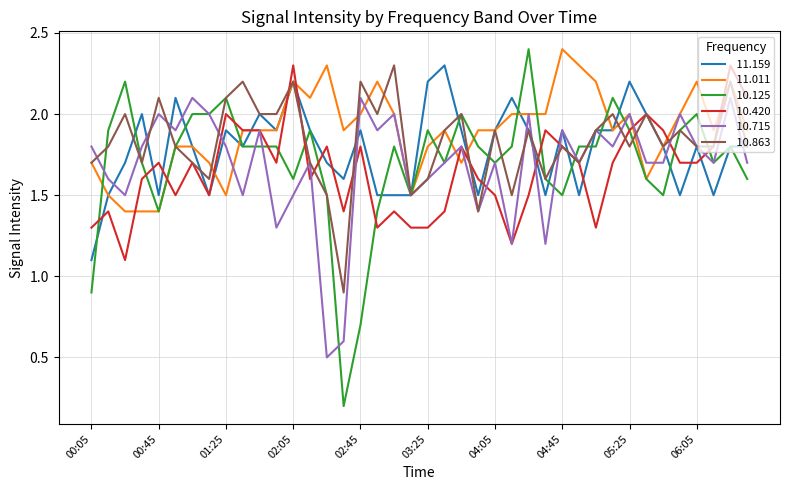

What is the maximum value shown in the chart?

2.4